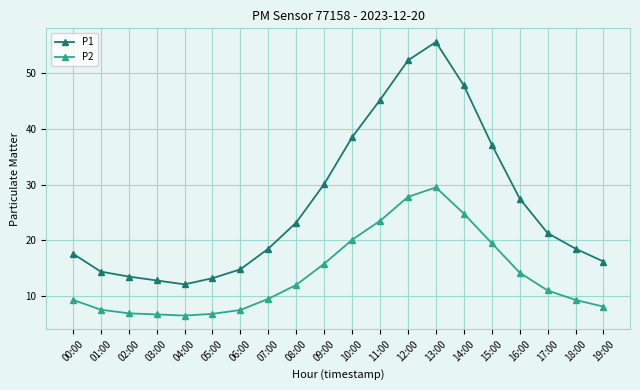

Is it true that P1 equals 19.0 at 03:00?

False